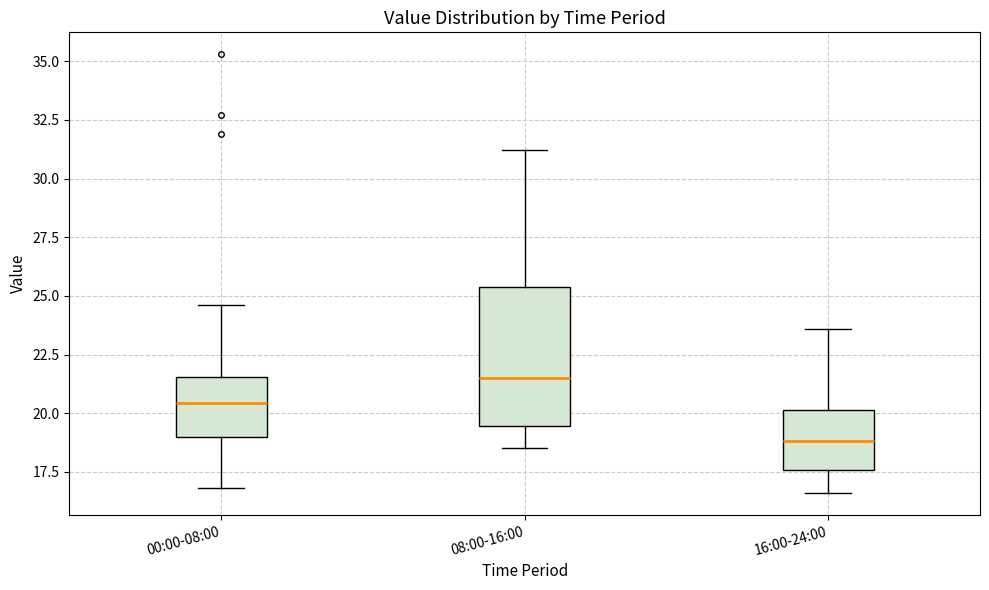

Where does the upper whisker of the box for 00:00-08:00 end on the y-axis? The values are not printed on the chart, so give them approximately, as read against the axis.

24.5